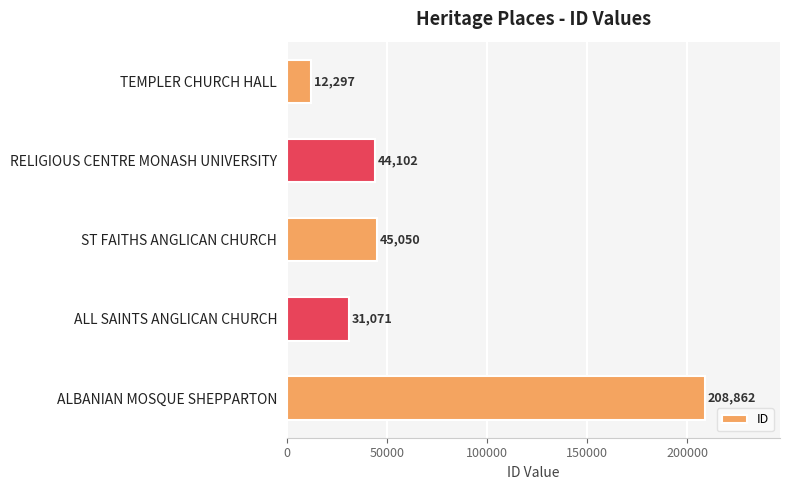

True or false: the data shows 23088 at ST FAITHS ANGLICAN CHURCH.

False